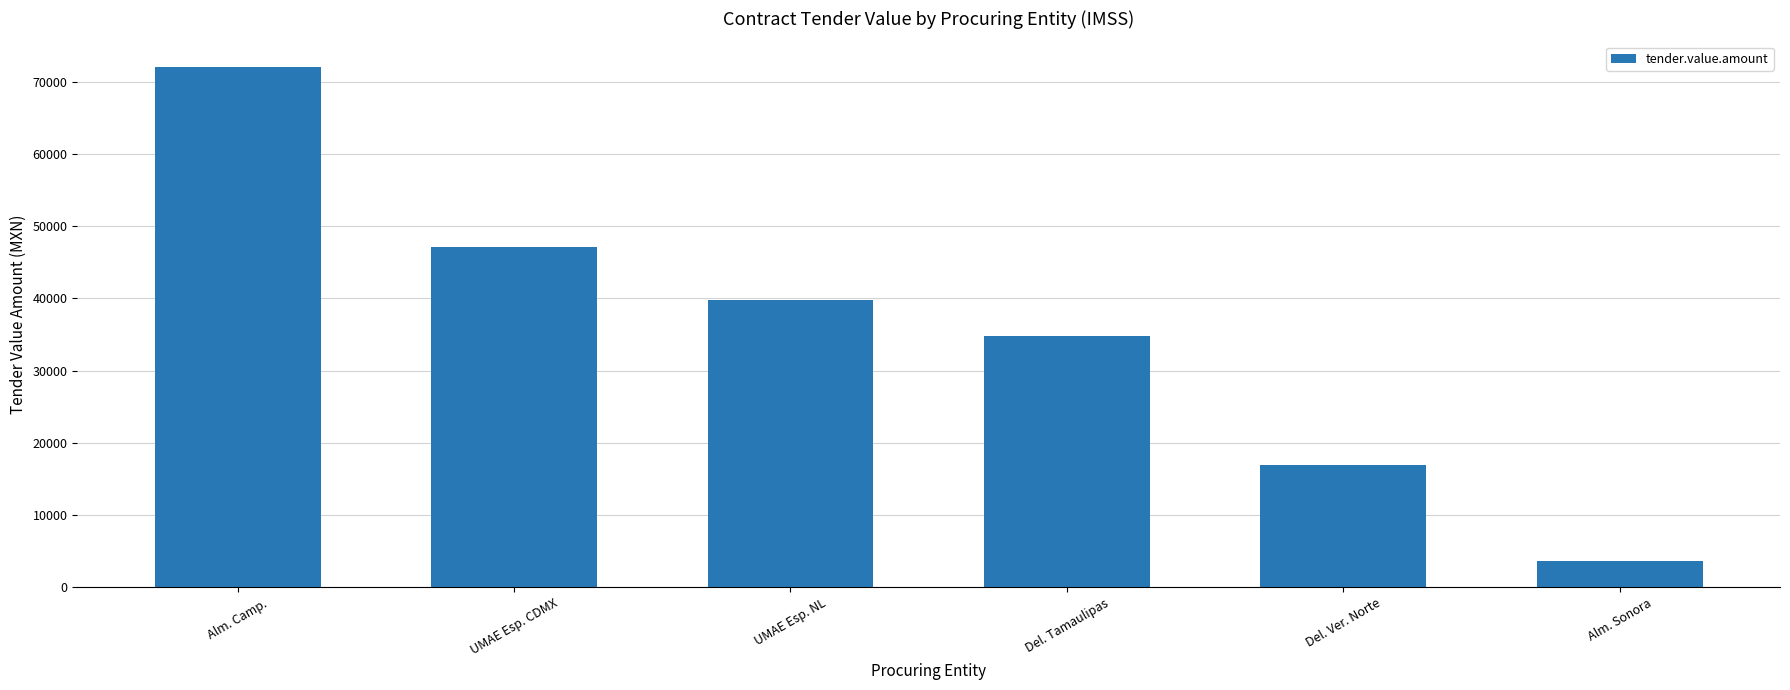

Which label corresponds to the largest value in the chart?

Alm. Camp.